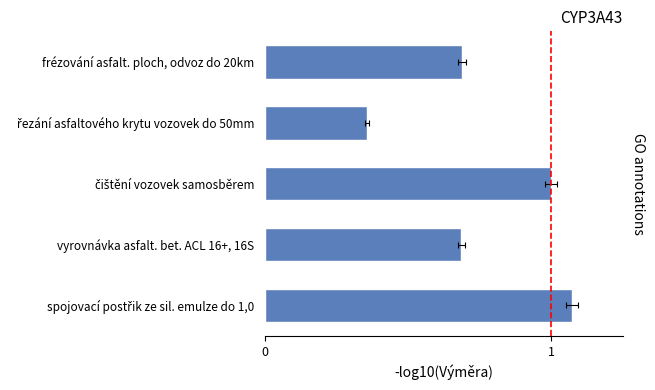

Rank the categories by value from lowest to highest.

řezání asfaltového krytu vozovek do 50mm, vyrovnávka asfalt. bet. ACL 16+, 16S, frézování asfalt. ploch, odvoz do 20km, čištění vozovek samosběrem, spojovací postřik ze sil. emulze do 1,0